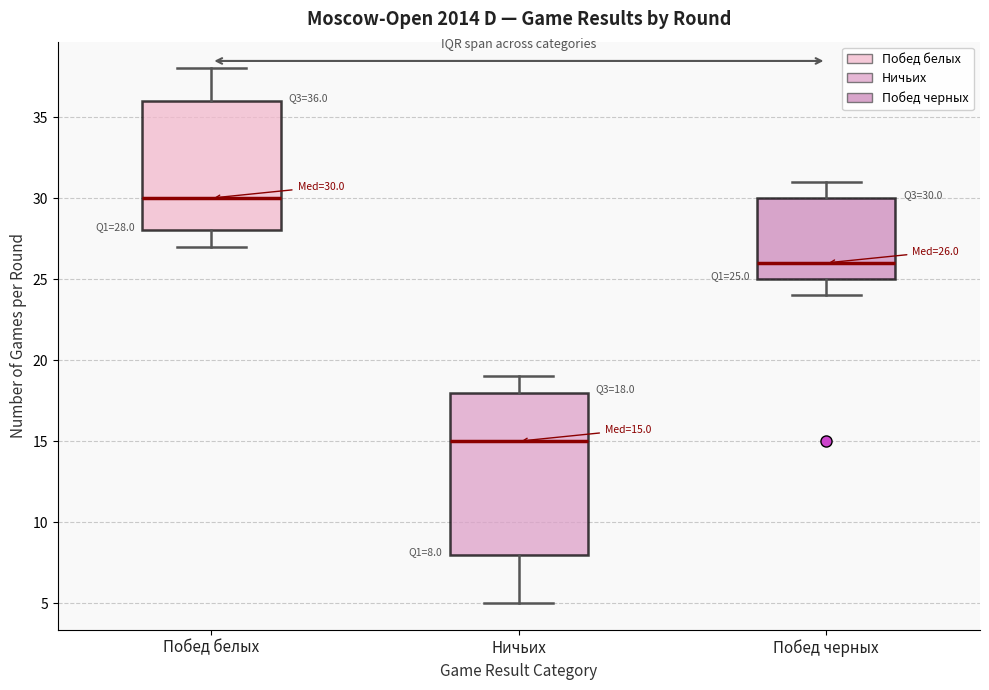

Comparing the boxes themselves (not the whiskers), which one is the tallest?

Ничьих